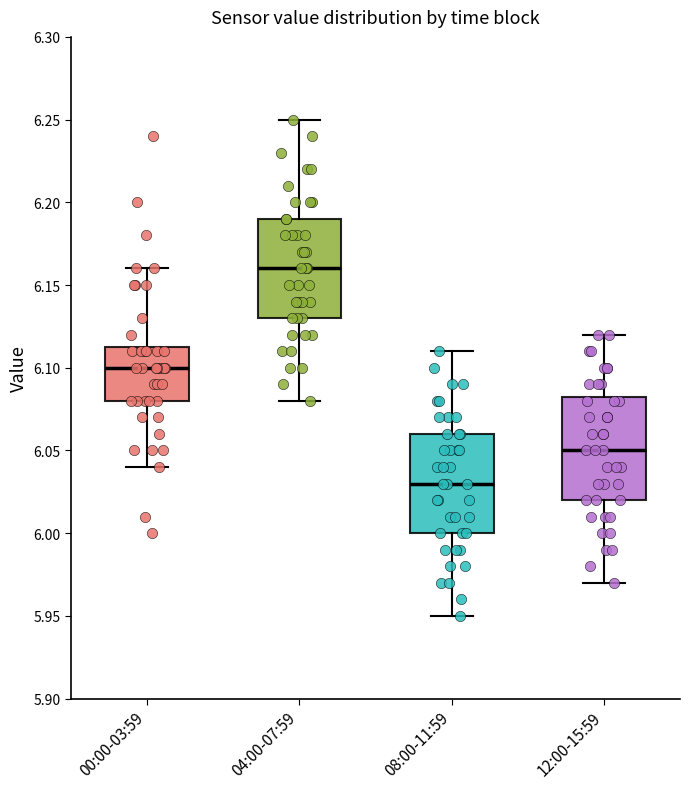

Reading left to right, transcribe this box plot: for each box, give where its median line is, the range the box spans, and where its two whiskers end, as read against the y-axis. The values are not printed on the chart, so give them approximately, as read against the axis.

00:00-03:59: median 6.100, box 6.080 to 6.115, whiskers 6.040 to 6.160
04:00-07:59: median 6.160, box 6.130 to 6.190, whiskers 6.080 to 6.250
08:00-11:59: median 6.030, box 6.000 to 6.060, whiskers 5.950 to 6.110
12:00-15:59: median 6.050, box 6.020 to 6.085, whiskers 5.970 to 6.120